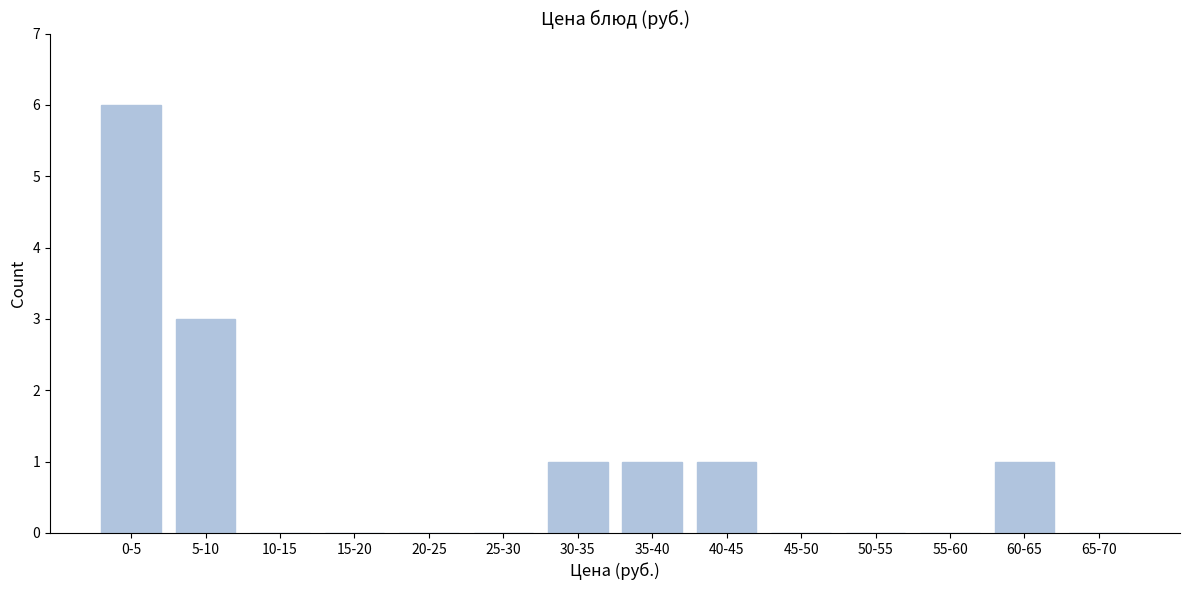

Reading right to left, transcribe all the data shown in this chart.

65-70=0	60-65=1	55-60=0	50-55=0	45-50=0	40-45=1	35-40=1	30-35=1	25-30=0	20-25=0	15-20=0	10-15=0	5-10=3	0-5=6